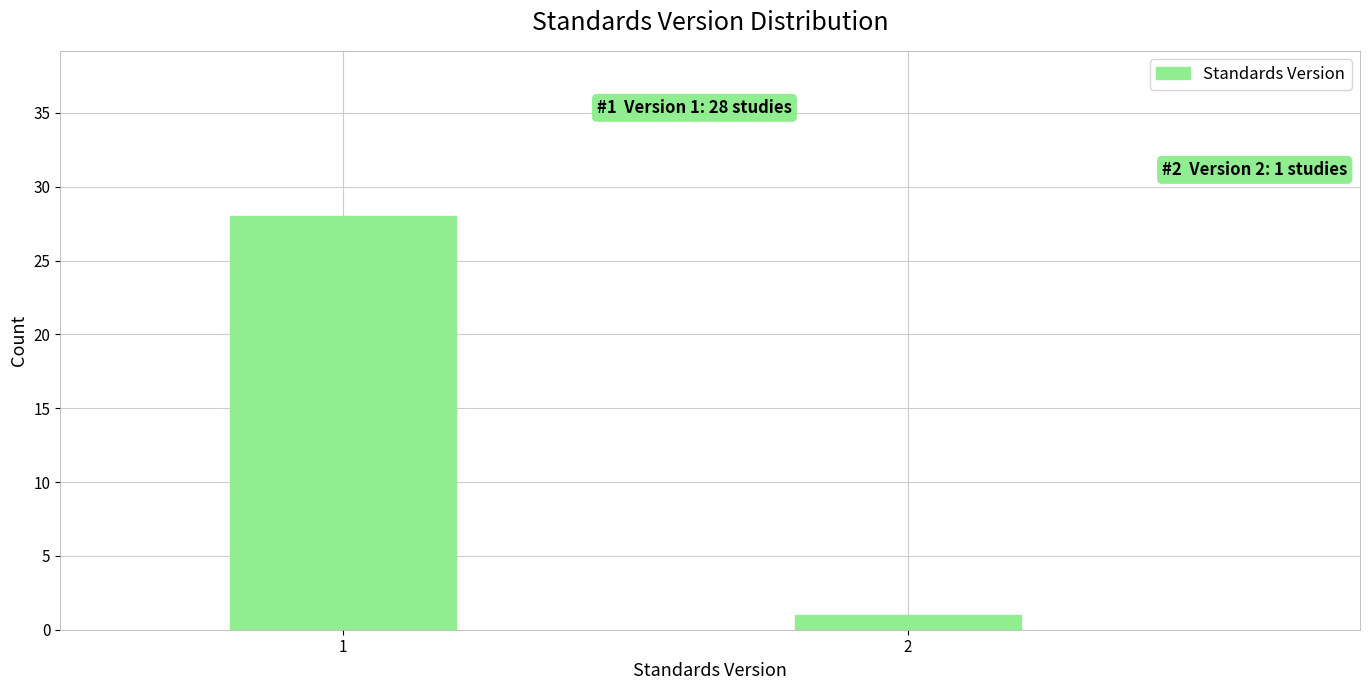

Reading right to left, extract all data points from this chart.

1	28